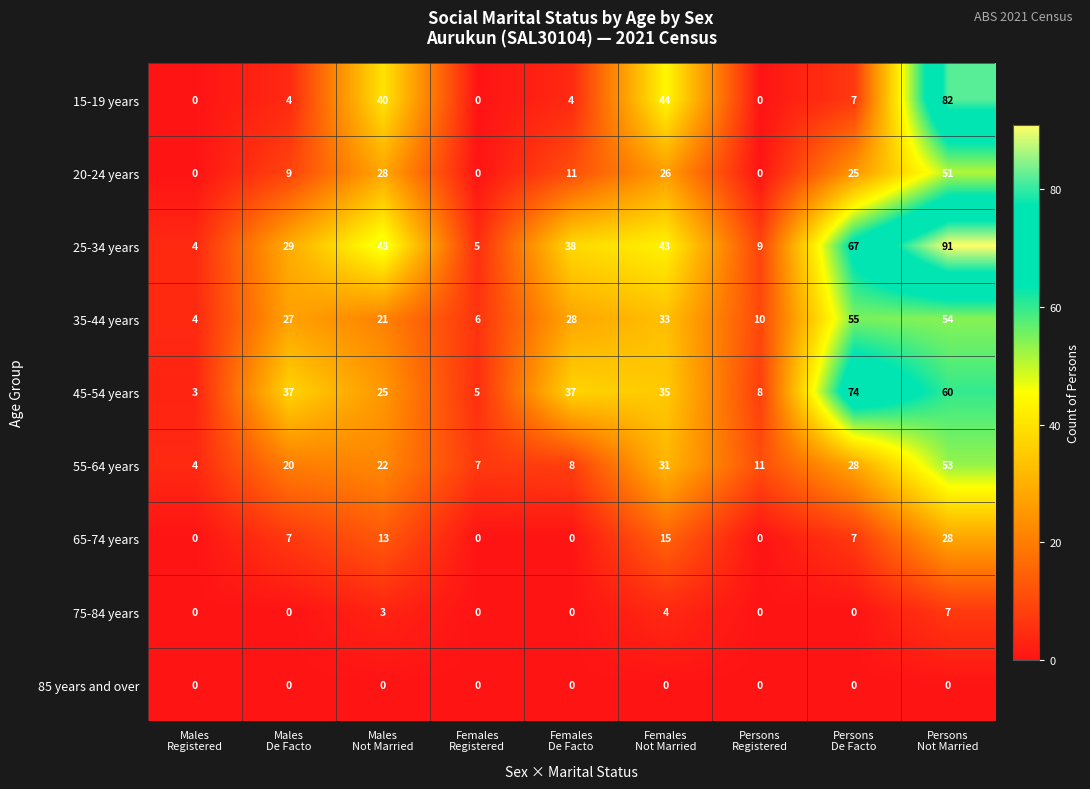

What is the difference between the maximum and minimum values in the 35-44 years series?

51